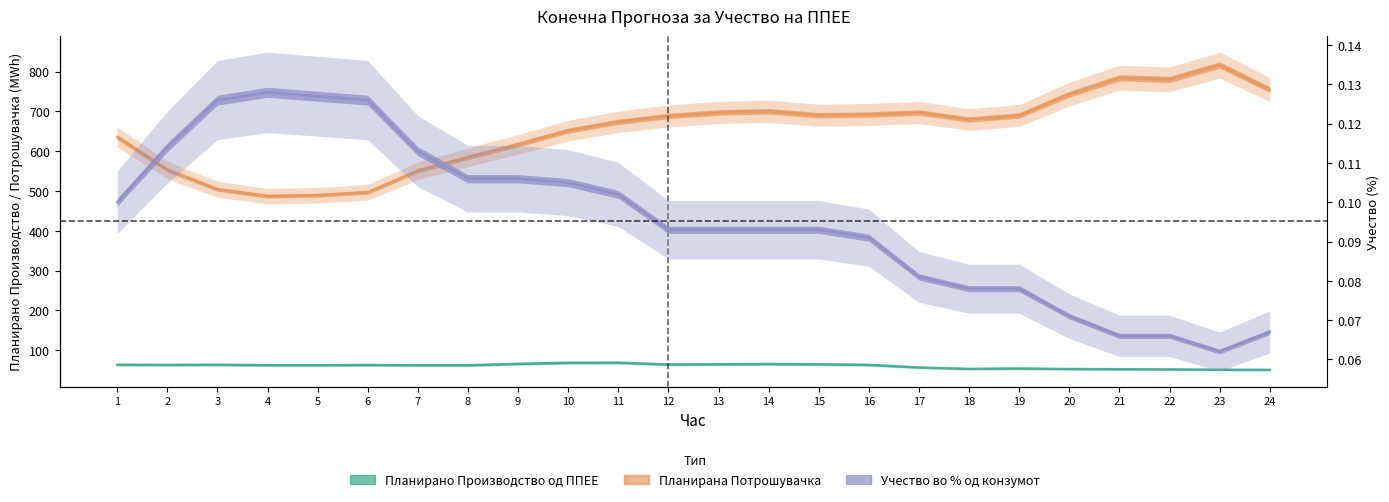

Which label corresponds to the largest value in the chart?

23